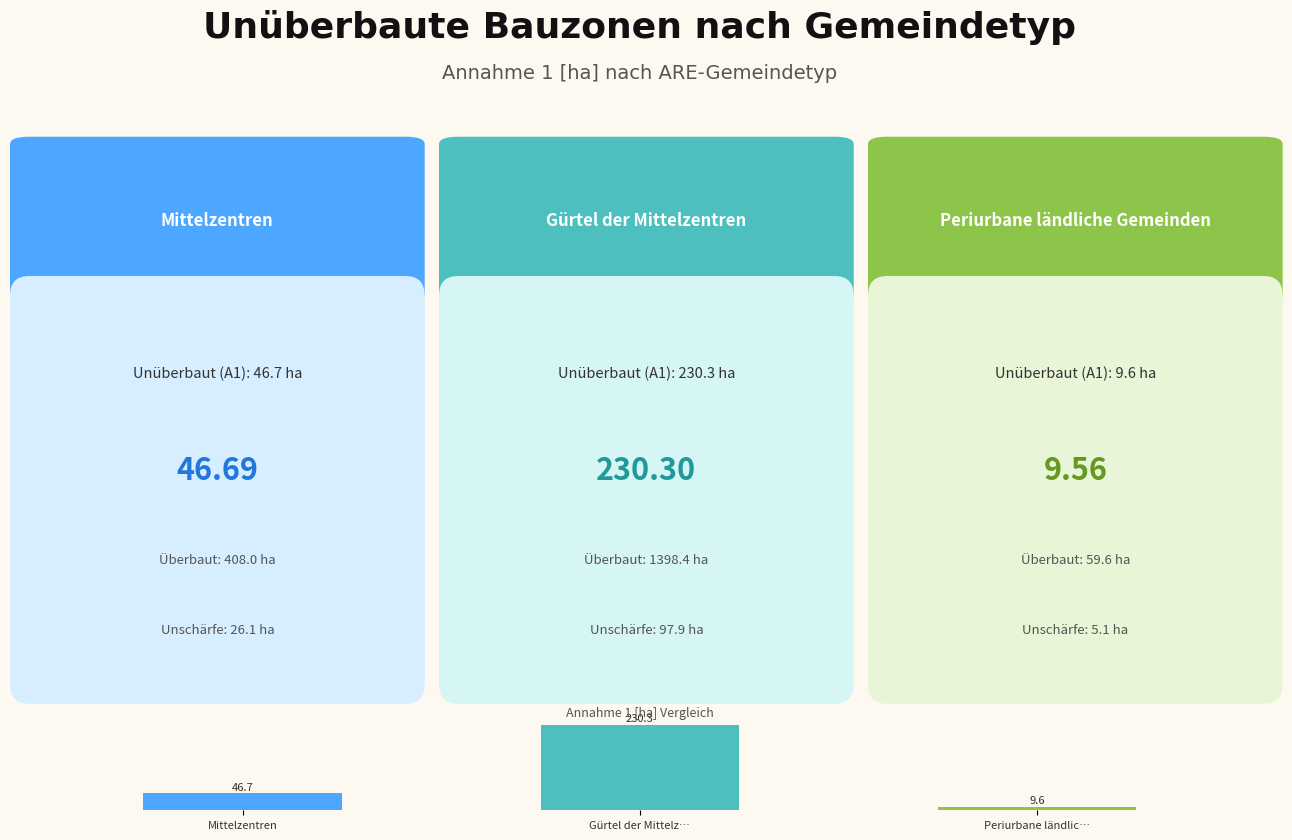

What is the approximate value at Periurbane ländlic…?

9.6